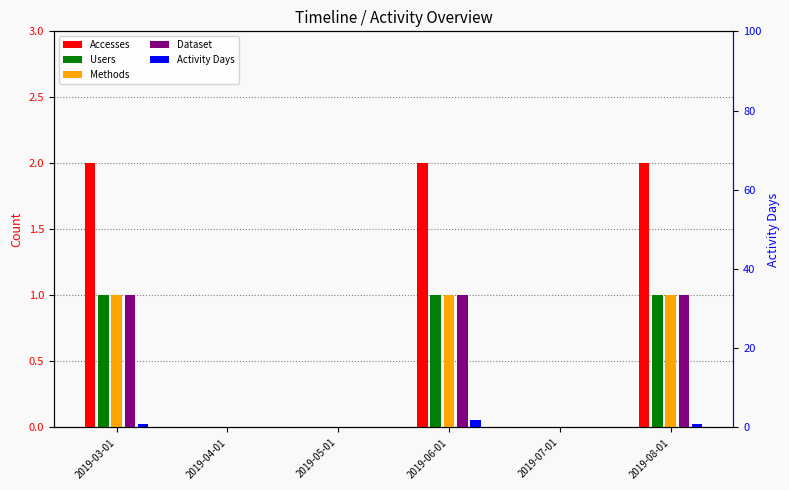

What is the sum of all Methods values?

3